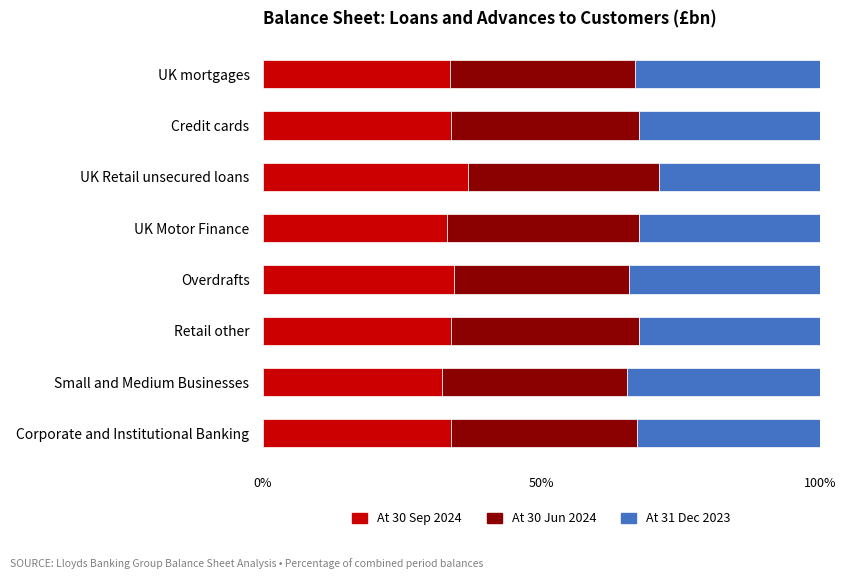

What is the total value across all series at Retail other?

100.0